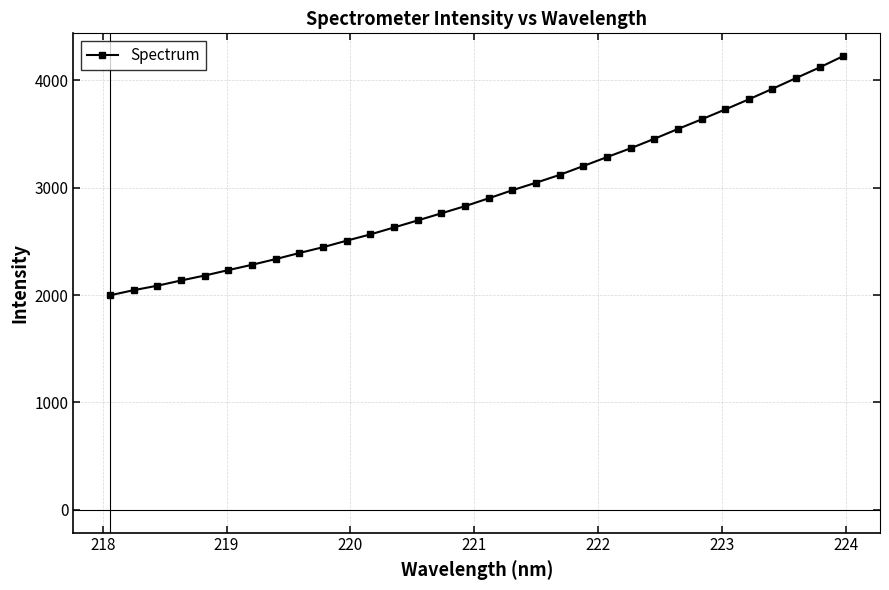

What is the average value?

2952.0